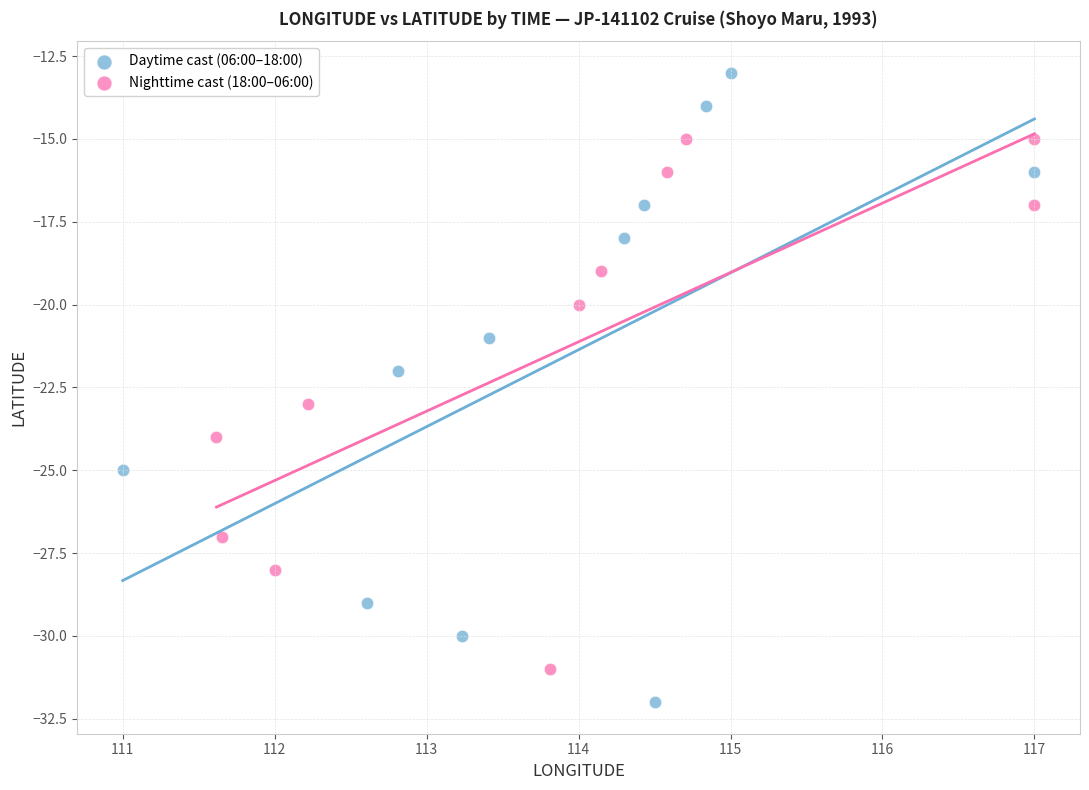

Which series contains the lowest Y value?

Daytime cast (06:00–18:00)